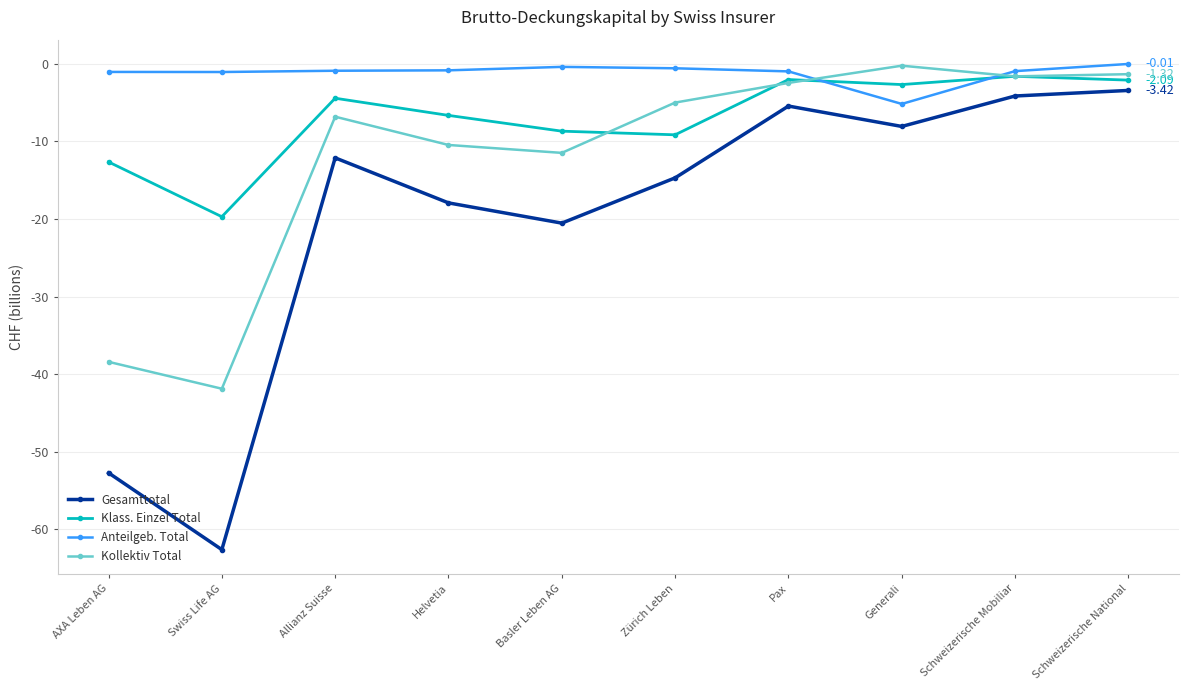

Which series has the widest spread of values?

Gesamttotal